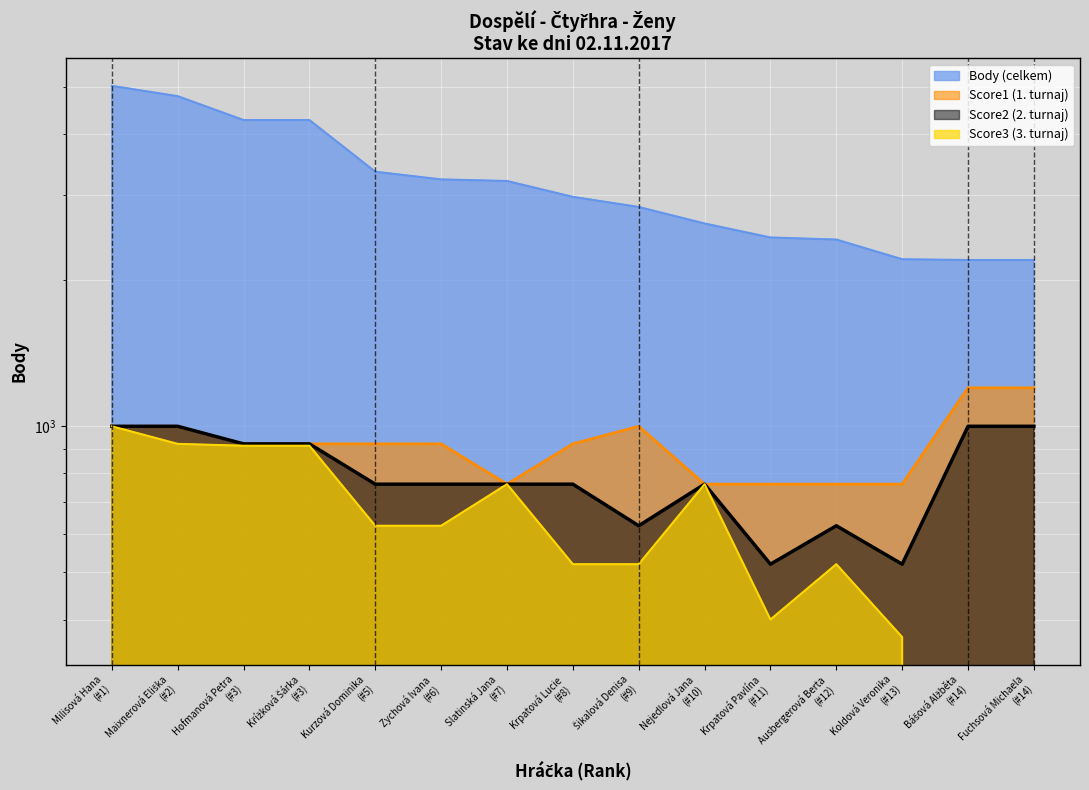

Between Nejedlová Jana (#10) and Fuchsová Michaela (#14), which is larger?

Nejedlová Jana (#10)